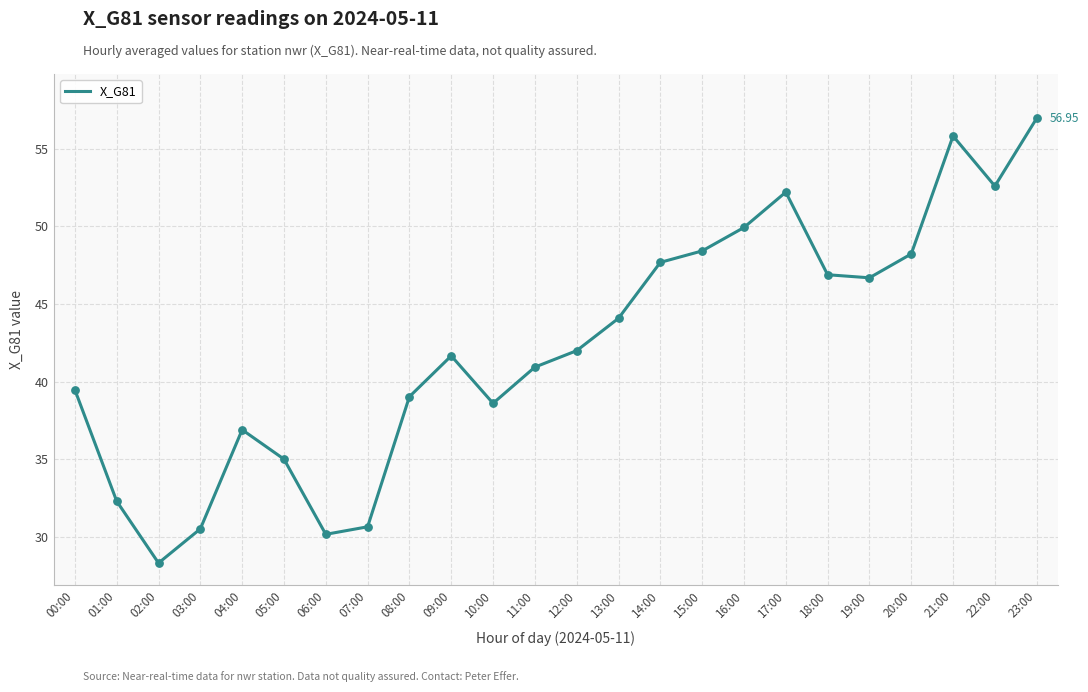

Which has a higher value, 08:00 or 15:00?

15:00